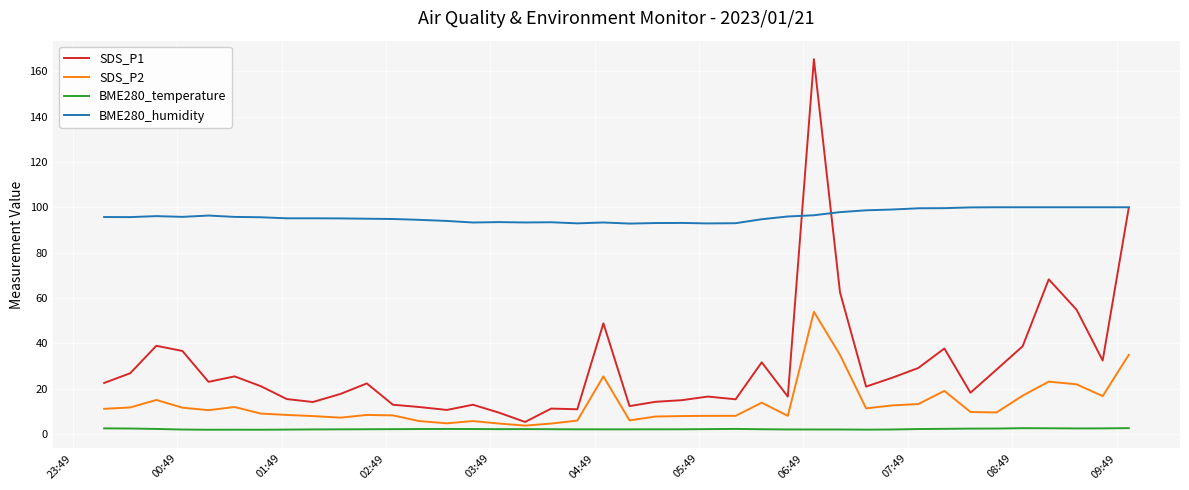

Which series has the largest total across all categories?

BME280_humidity